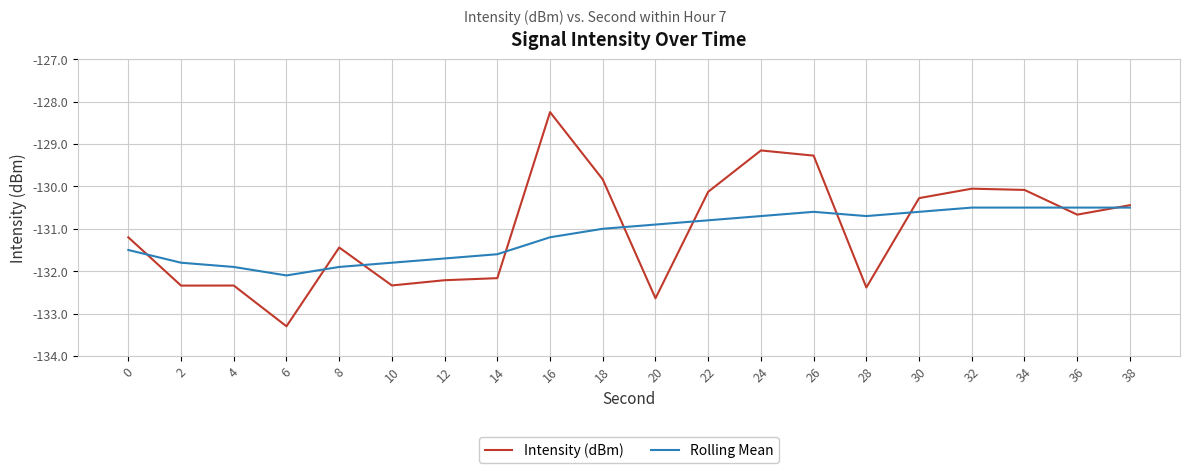

What is the difference between the maximum and minimum values in the Intensity (dBm) series?

5.1